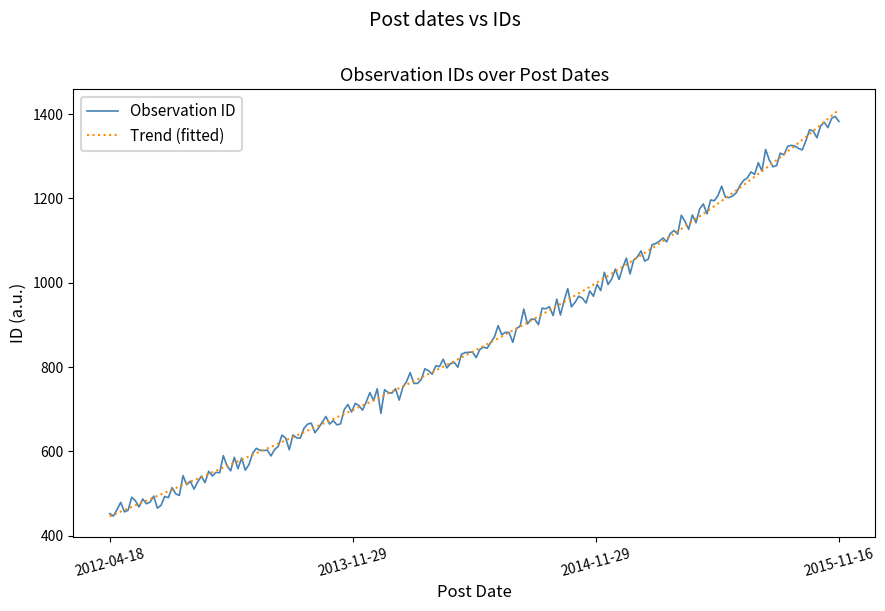

What is the greatest value displayed?

1410.6